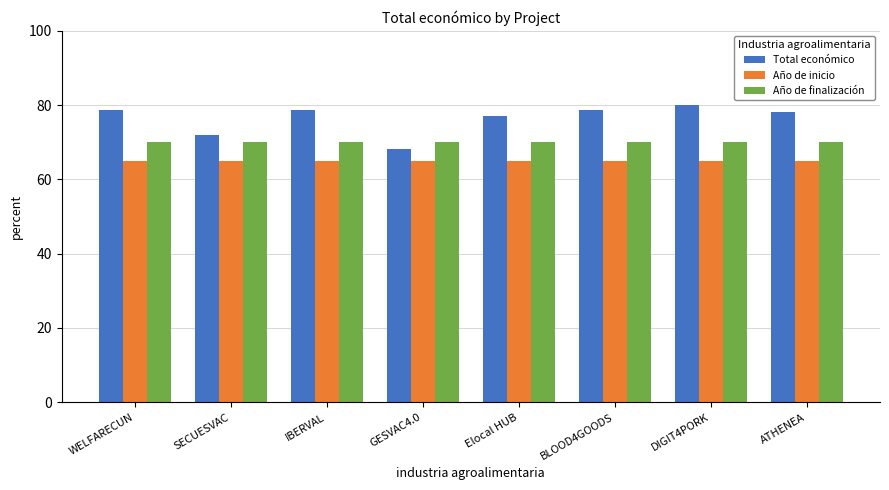

What is the spread (max minus min) of values at DIGIT4PORK?

15.0